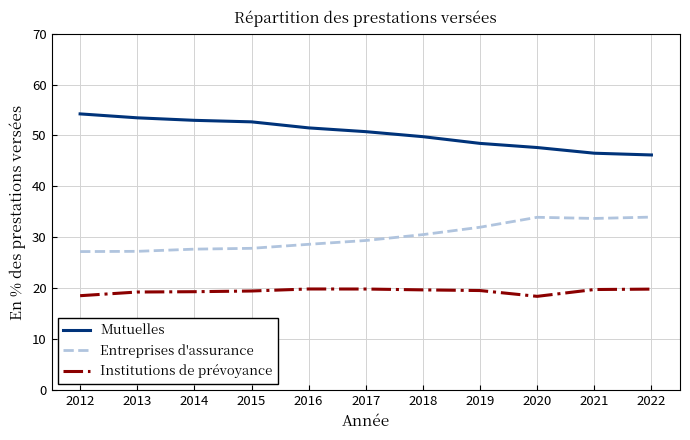

At how many categories does at least one series exceed 36?

11